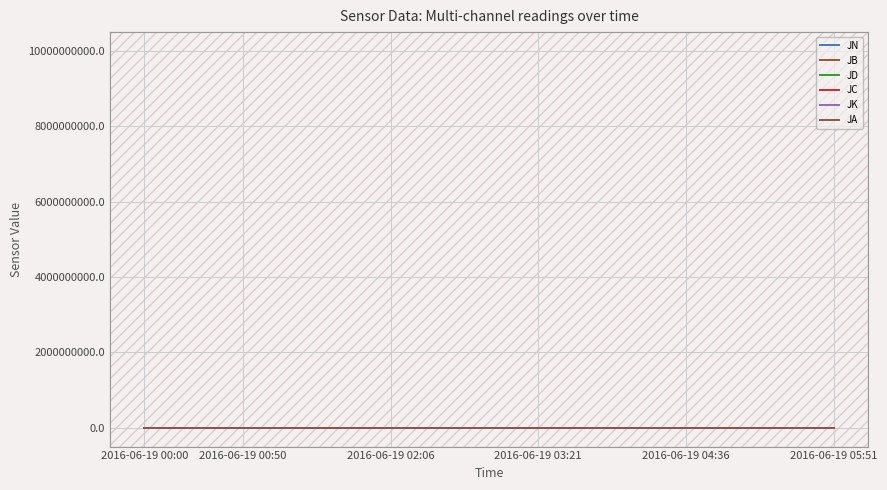

Which series has the widest spread of values?

JB